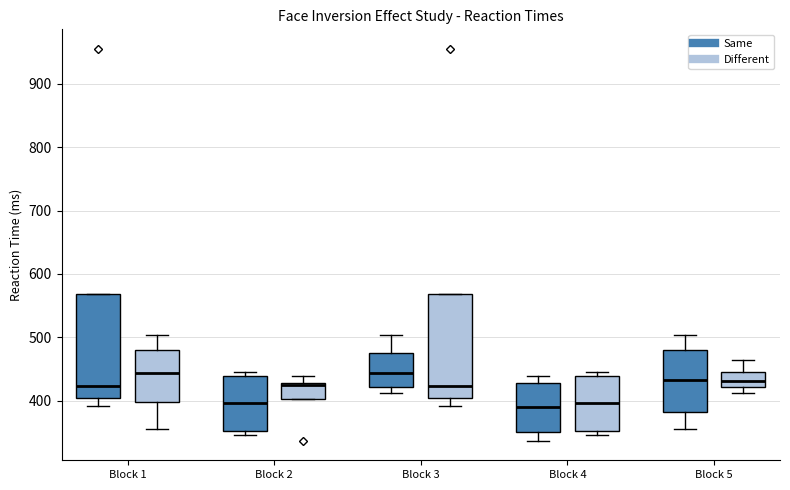

Where does the upper whisker of the box for Block 5 (Same) end on the y-axis? The values are not printed on the chart, so give them approximately, as read against the axis.

500